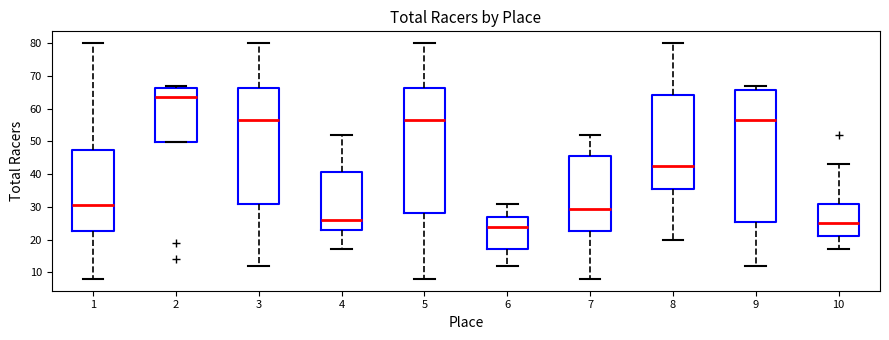

Where does the median line of the box at x = 1 sit on the y-axis? The values are not printed on the chart, so give them approximately, as read against the axis.

31